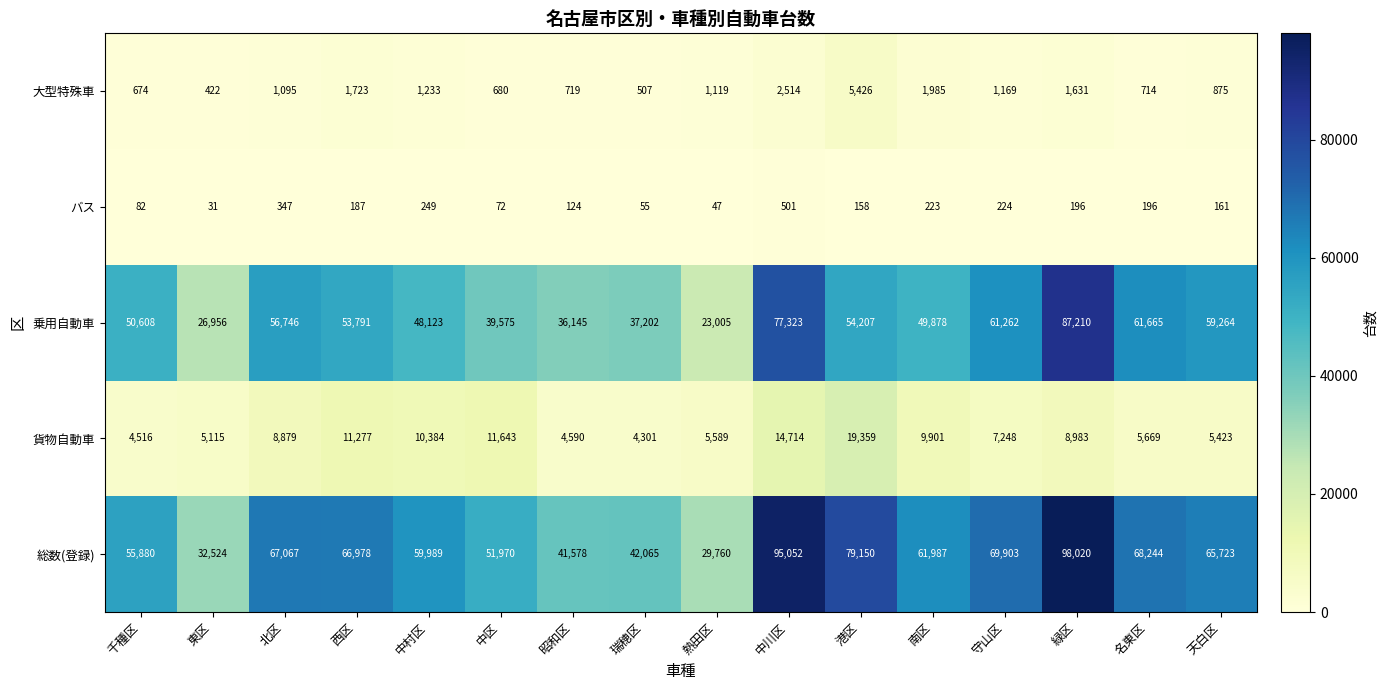

What is the difference between the maximum and minimum values in the バス series?

470